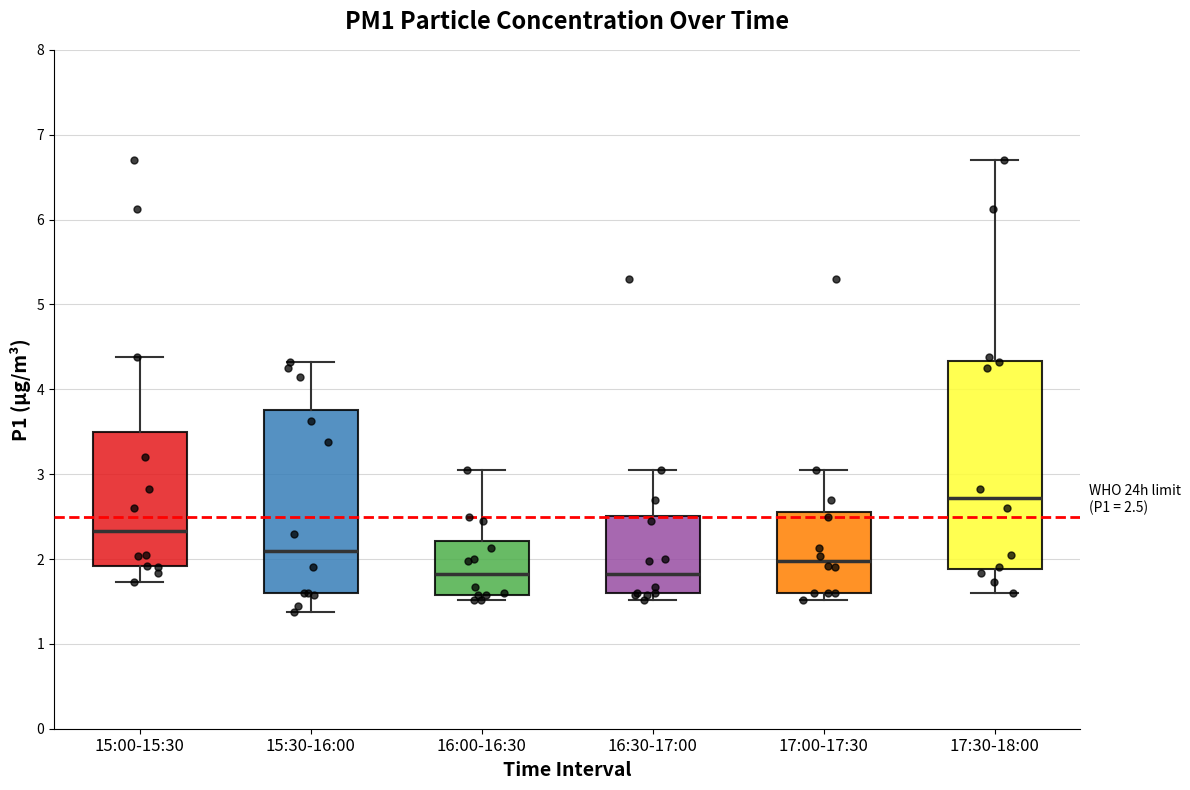

Comparing the boxes themselves (not the whiskers), which one is the tallest?

17:30-18:00